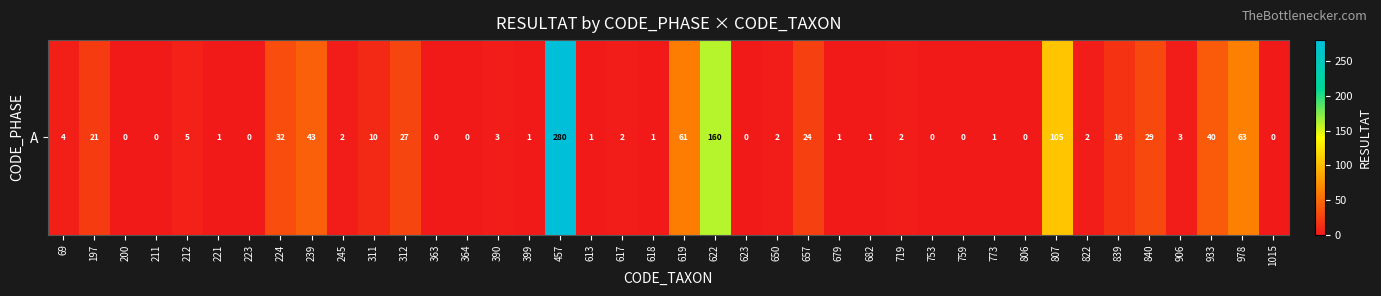

What is the difference between the values at 839 and 759?

16